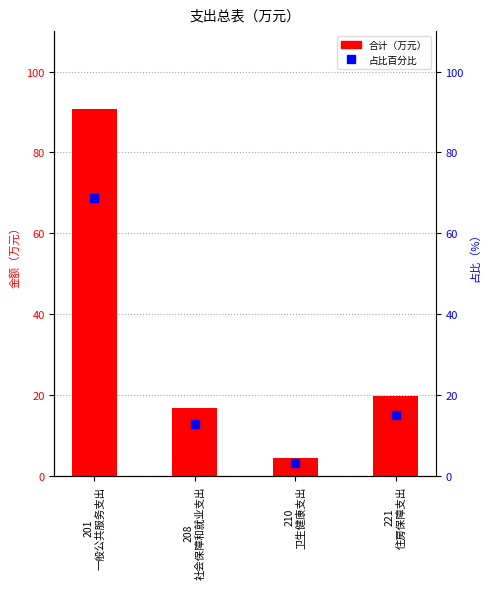

What is the sum of the 合计 values at 221
住房保障支出 and 201
一般公共服务支出?

110.5